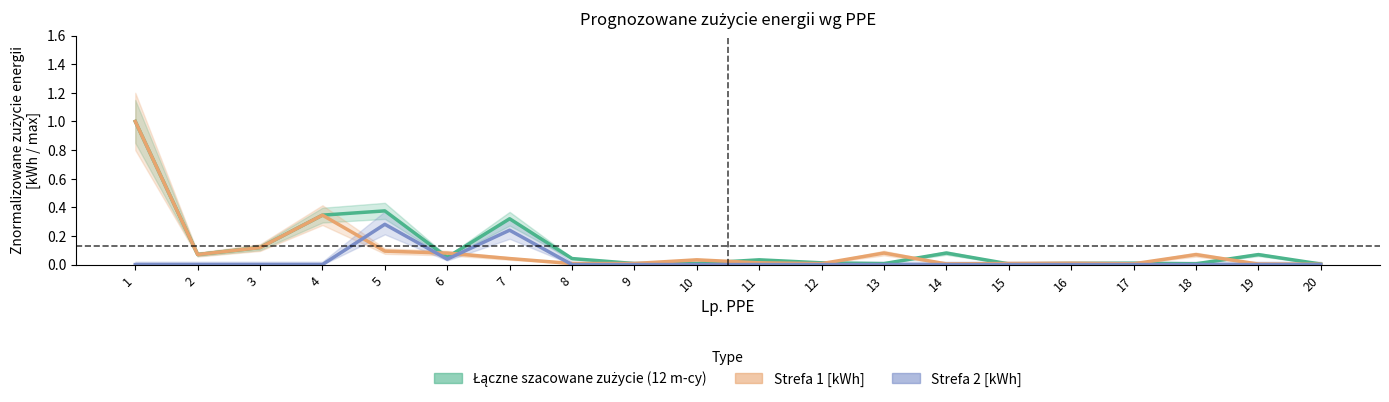

Rank the series by their maximum value, from highest to lowest.

Łączne szacowane zużycie (12 m-cy), Strefa 1 [kWh], Strefa 2 [kWh]